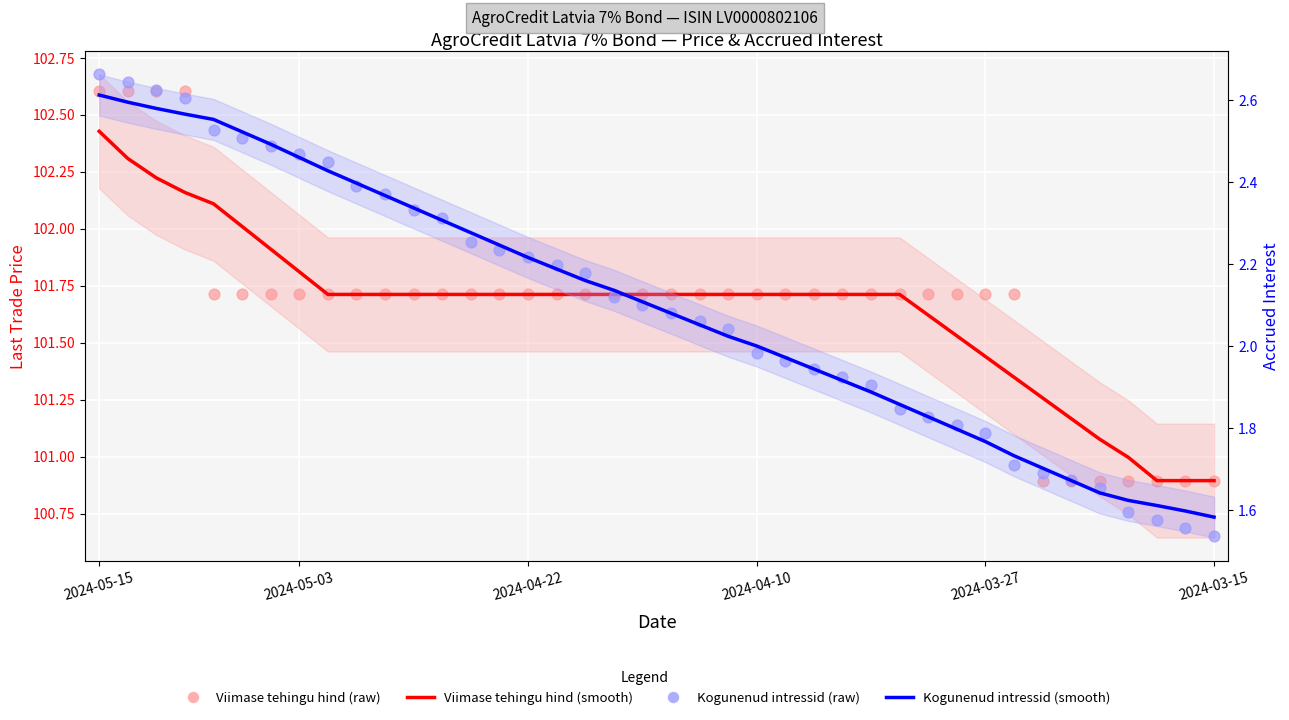

What are all the series names shown in the legend?

Viimase tehingu hind (smooth), Viimase tehingu hind (raw), Kogunenud intressid (smooth), Kogunenud intressid (raw)